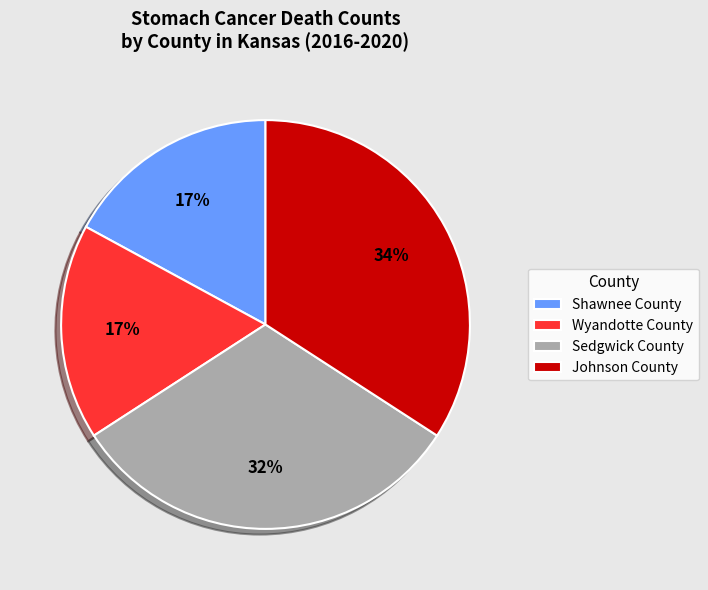

To the nearest percent, what is the average slice percentage?

25%